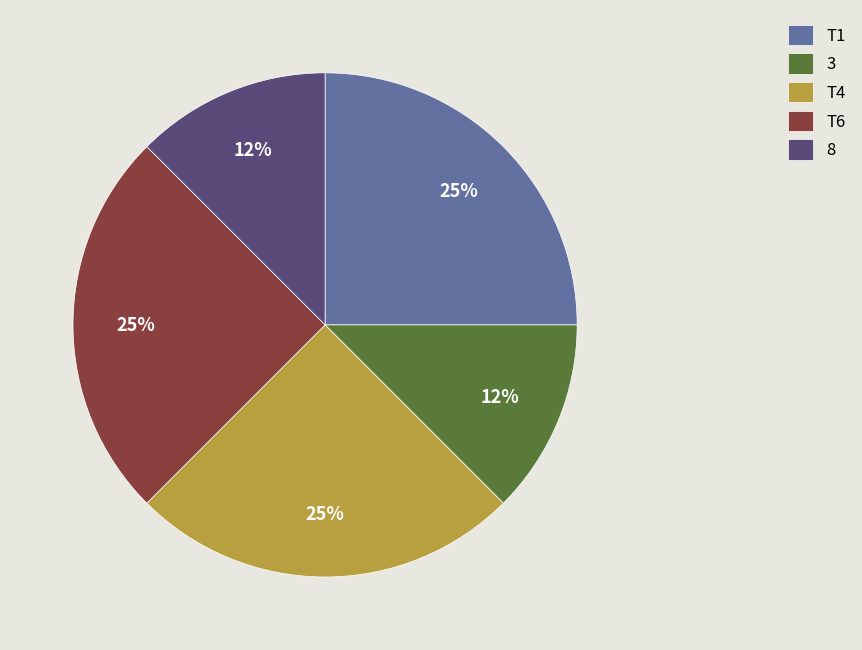

What percentage is the T1 slice, to the nearest percent?

25%